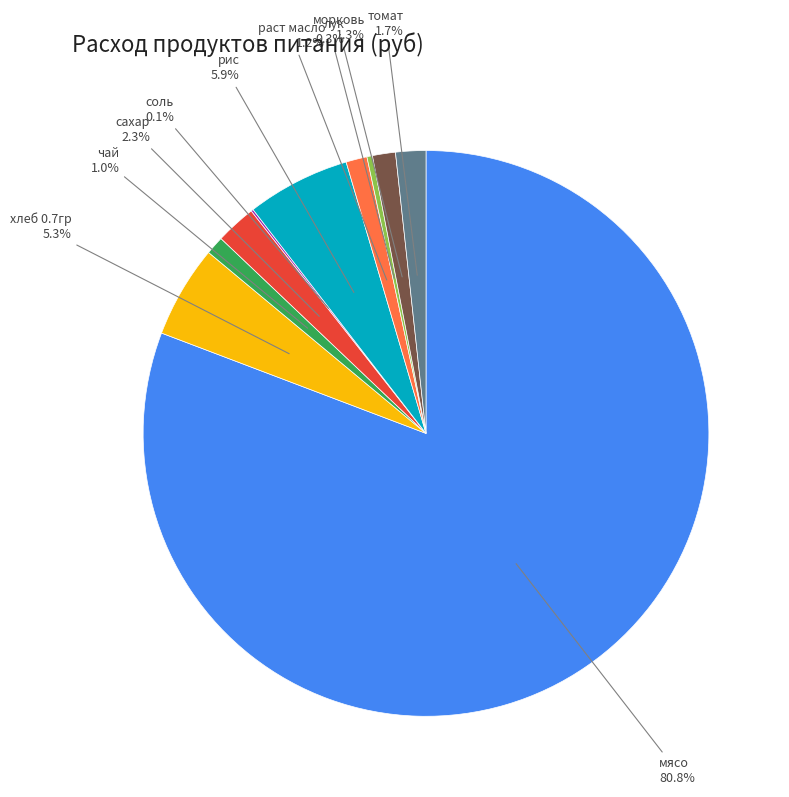

To the nearest percent, what is the difference between the largest and smallest slice percentages?

81%